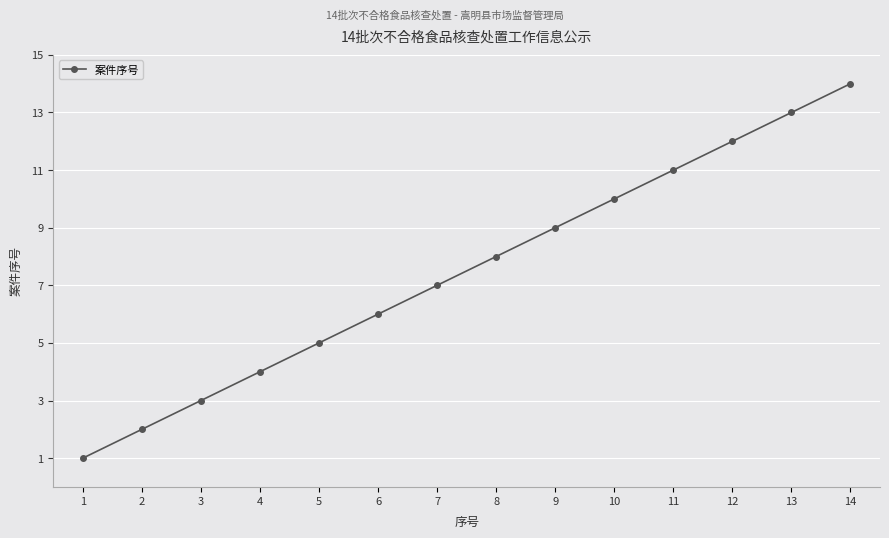

Reading left to right, list all the values displayed in this chart.

1	2	3	4	5	6	7	8	9	10	11	12	13	14